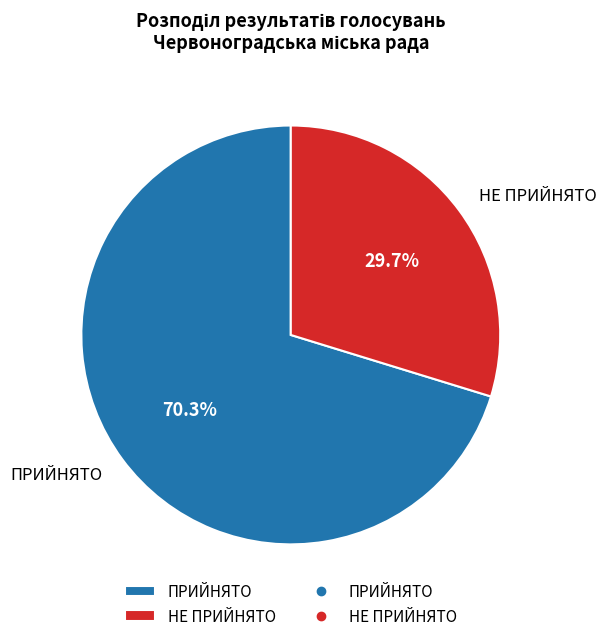

What is the ratio of the value at ПРИЙНЯТО to the value at НЕ ПРИЙНЯТО?

2.4